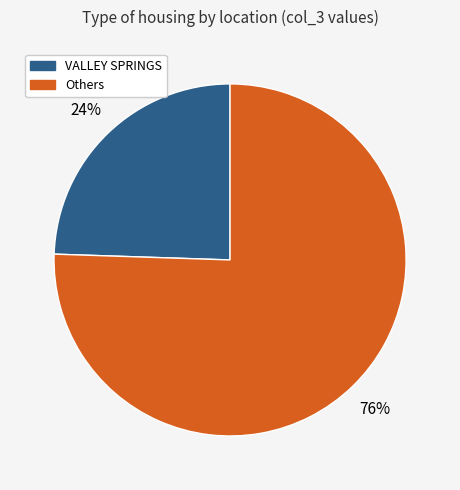

To the nearest percent, what is the average slice percentage?

50%